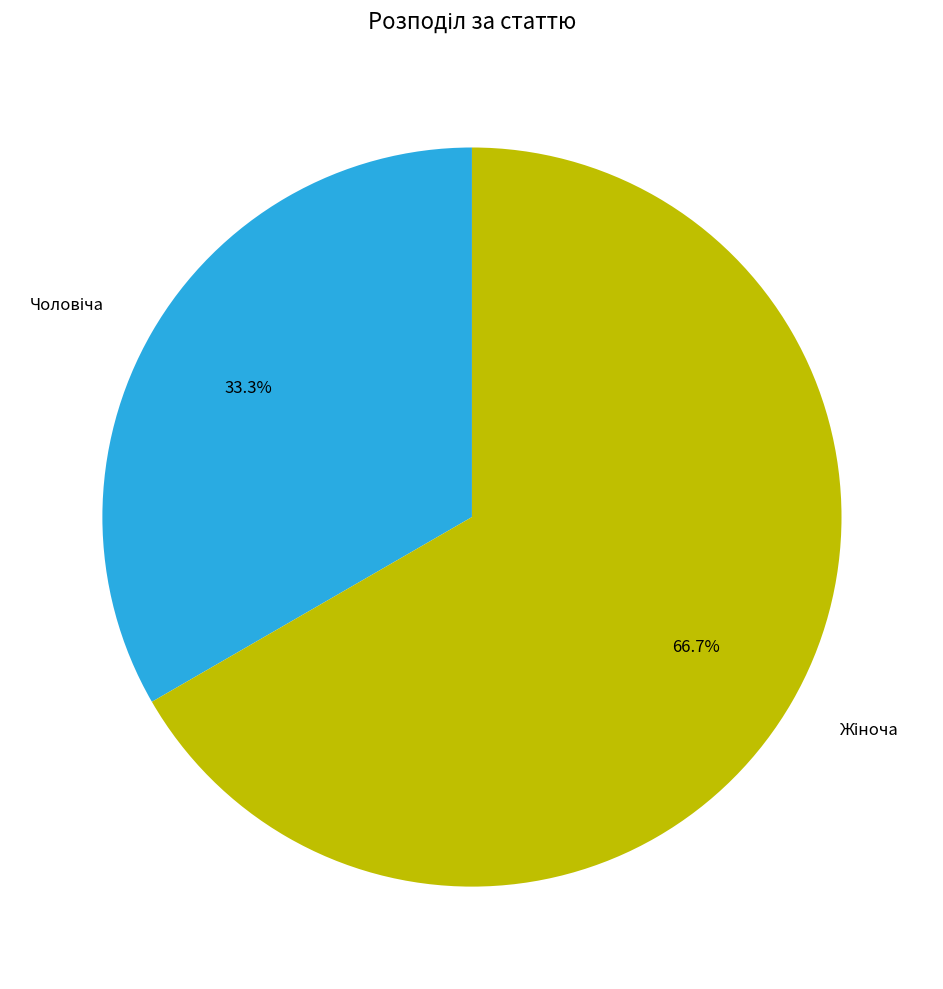

Does any single category account for the majority?

Yes